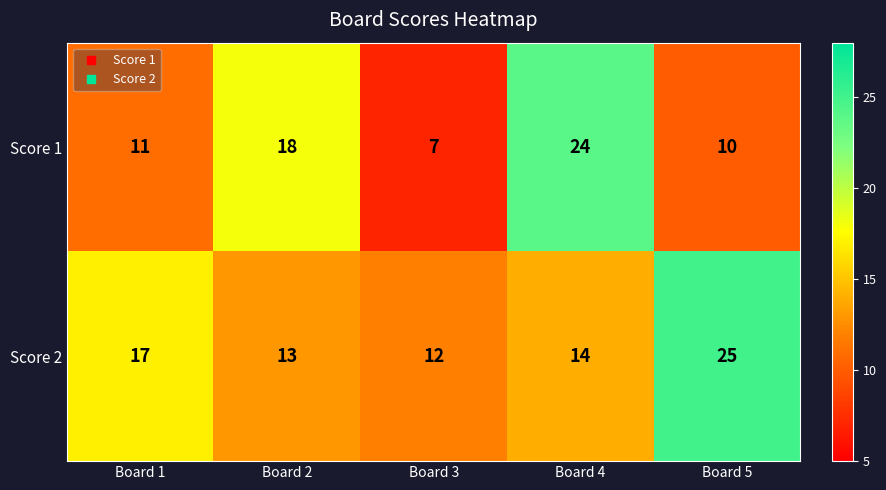

List the series in order of their overall mean, highest first.

Score 2, Score 1